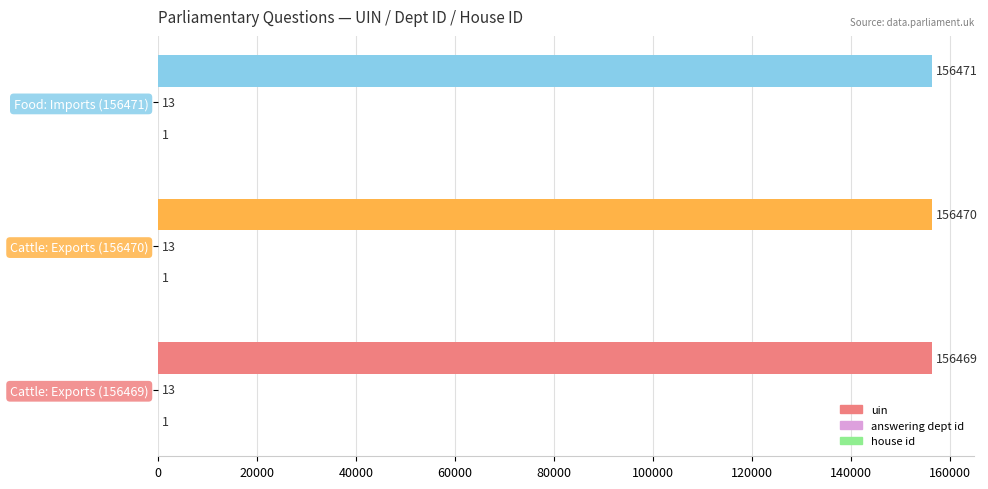

Which series has the widest spread of values?

uin